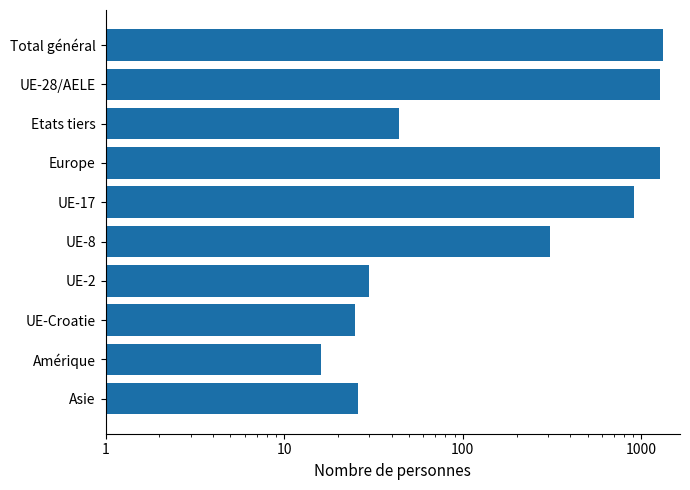

What is the value of the 4th bar from the left?

1278